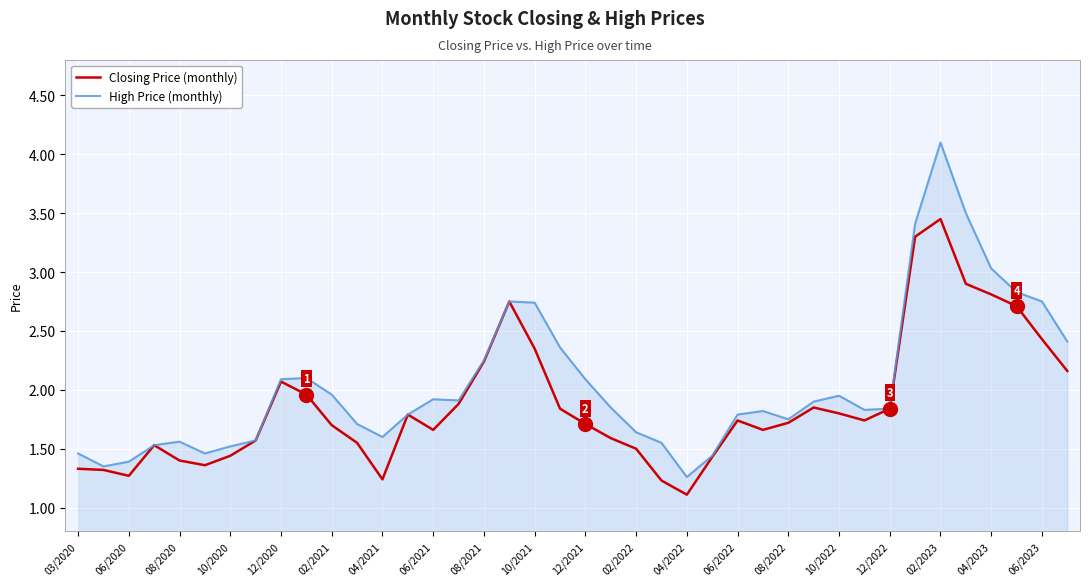

Which series has the largest total across all categories?

High Price (monthly)